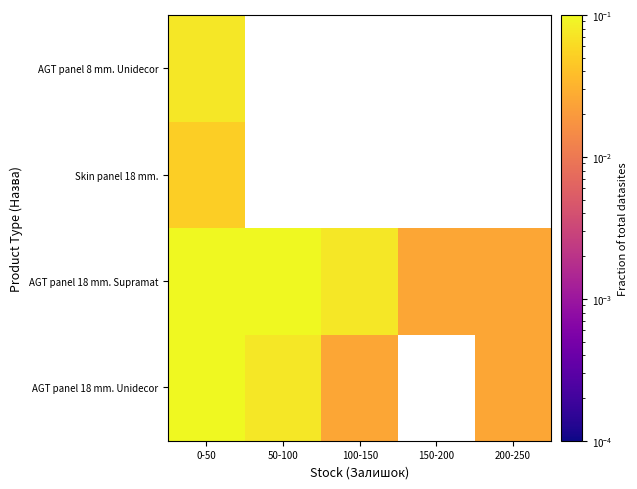

At which category is the sum across all series the highest?

0-50